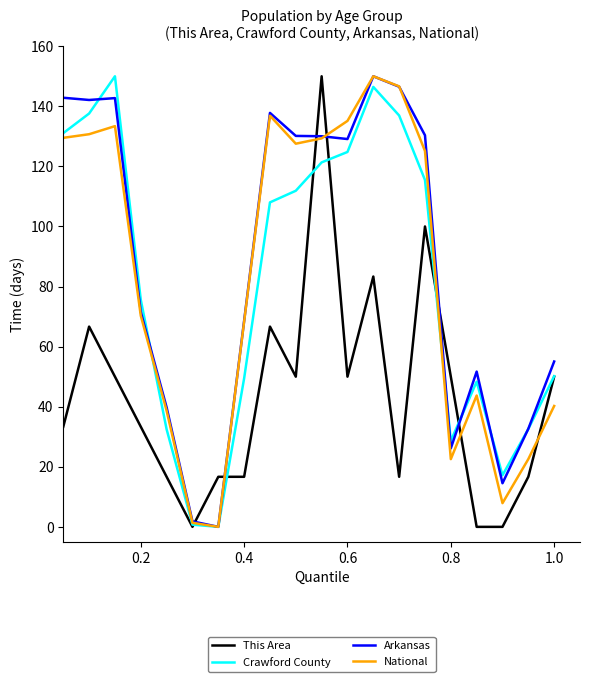

True or false: This Area and Arkansas intersect in this chart.

True